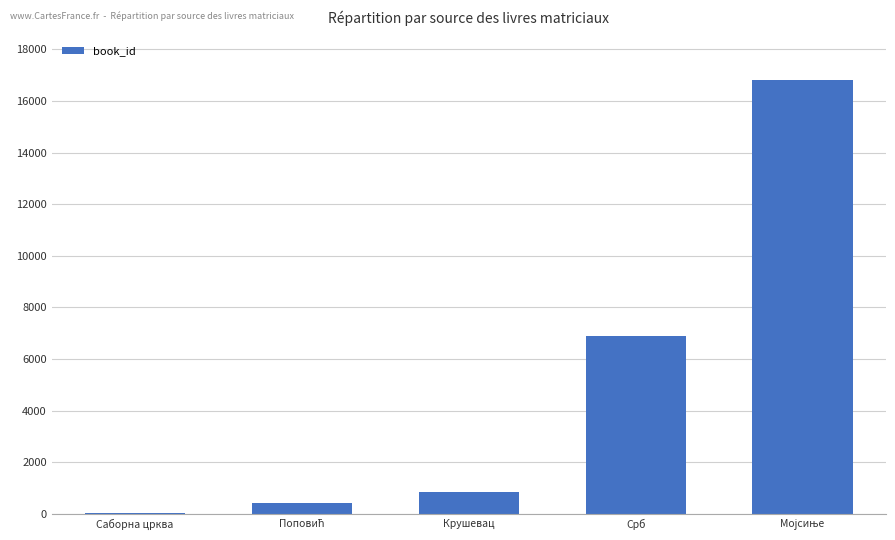

What is the sum of all values?

25005